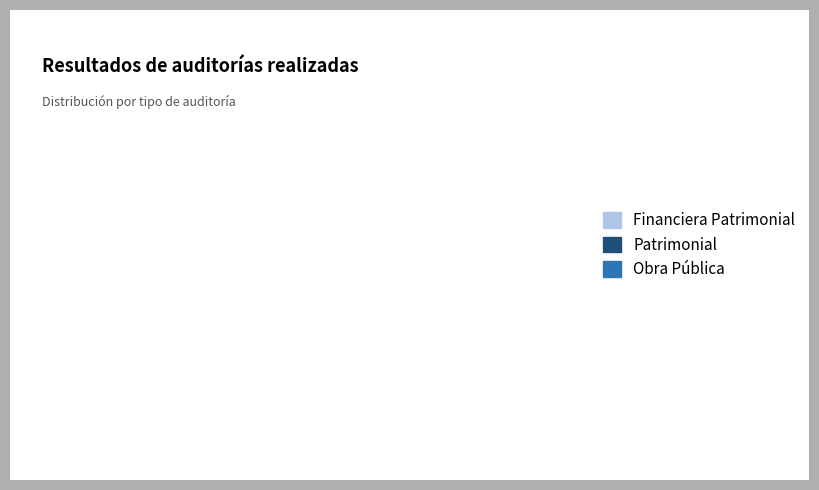

Which category has the biggest portion of the pie?

Financiera Patrimonial